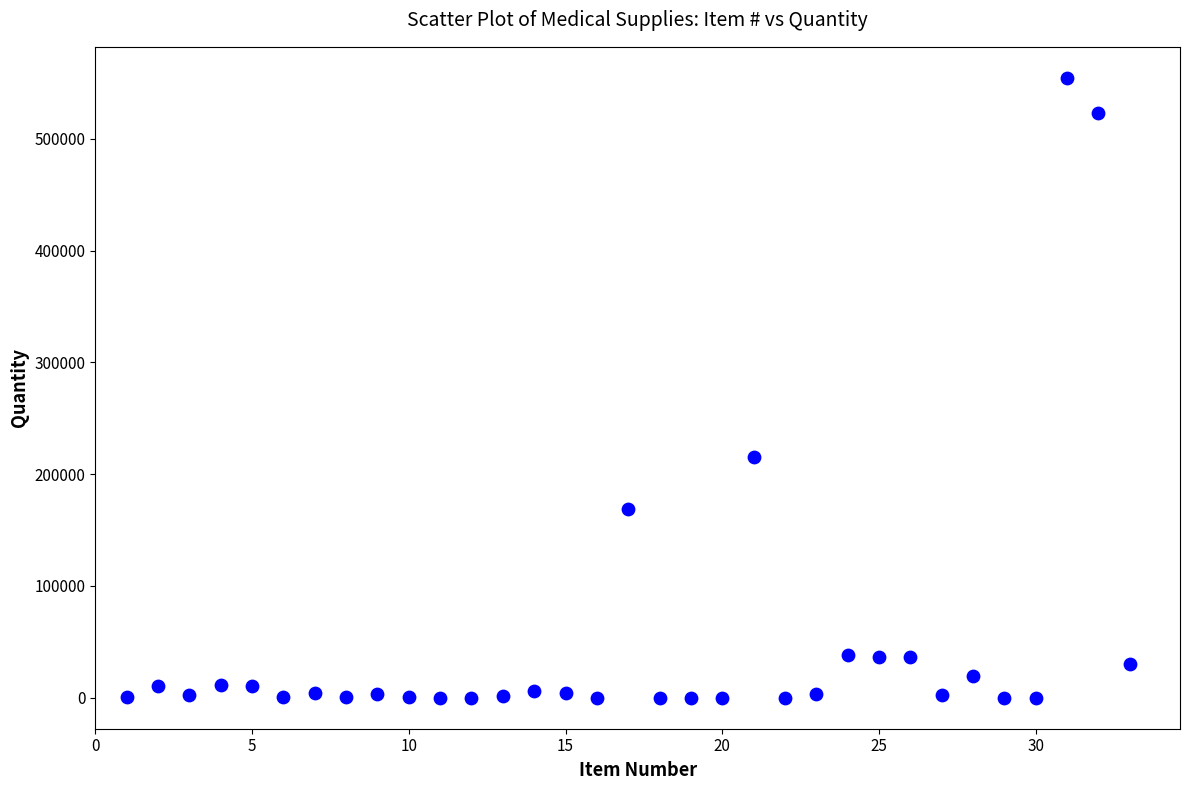

What Y value in the scatter plot is closest to 277252?

215000.0